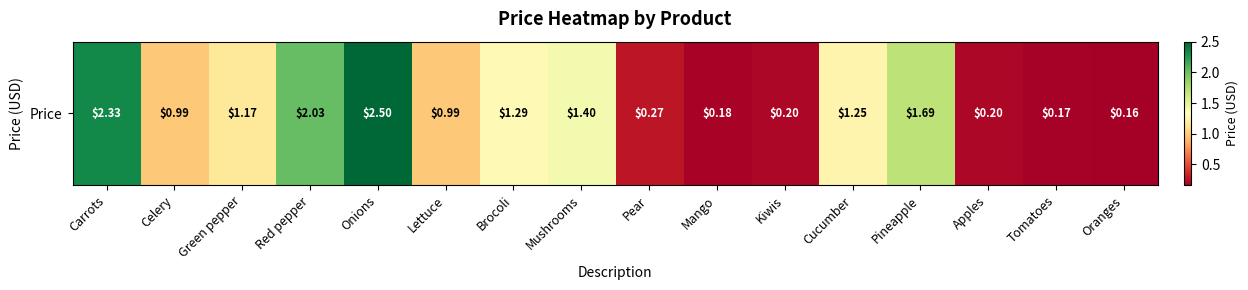

What is the average value?

1.1